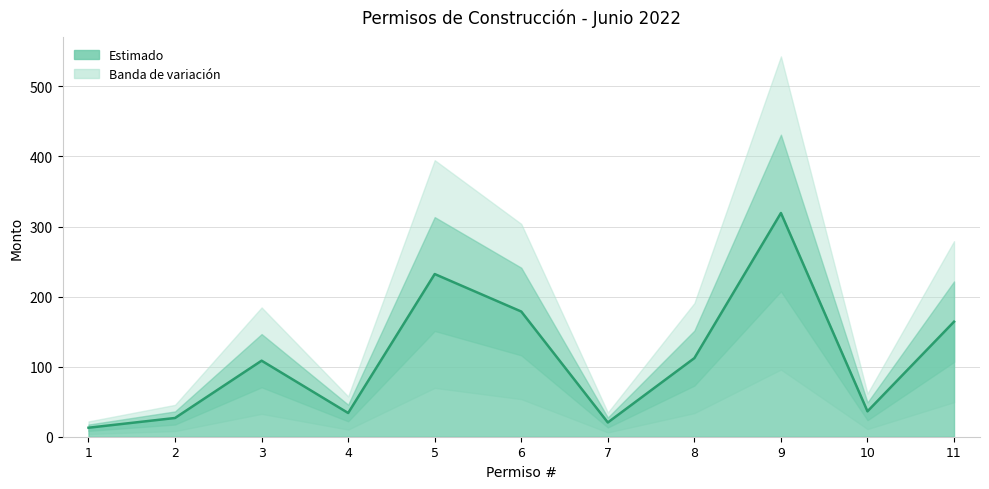

List the labels in order of value, largest first.

9, 5, 6, 11, 8, 3, 10, 4, 2, 7, 1